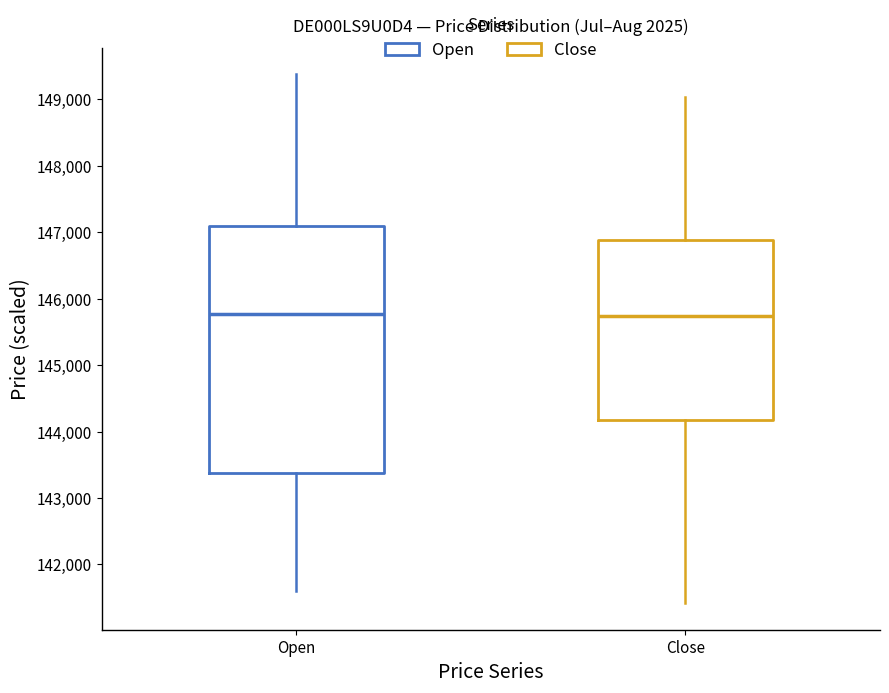

Comparing the boxes themselves (not the whiskers), which one is the tallest?

Open